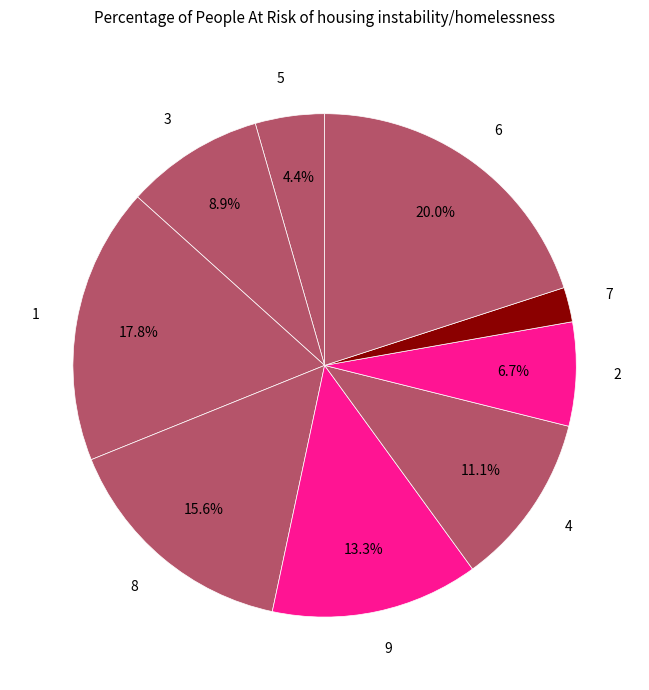

Is there a majority slice in this chart?

No